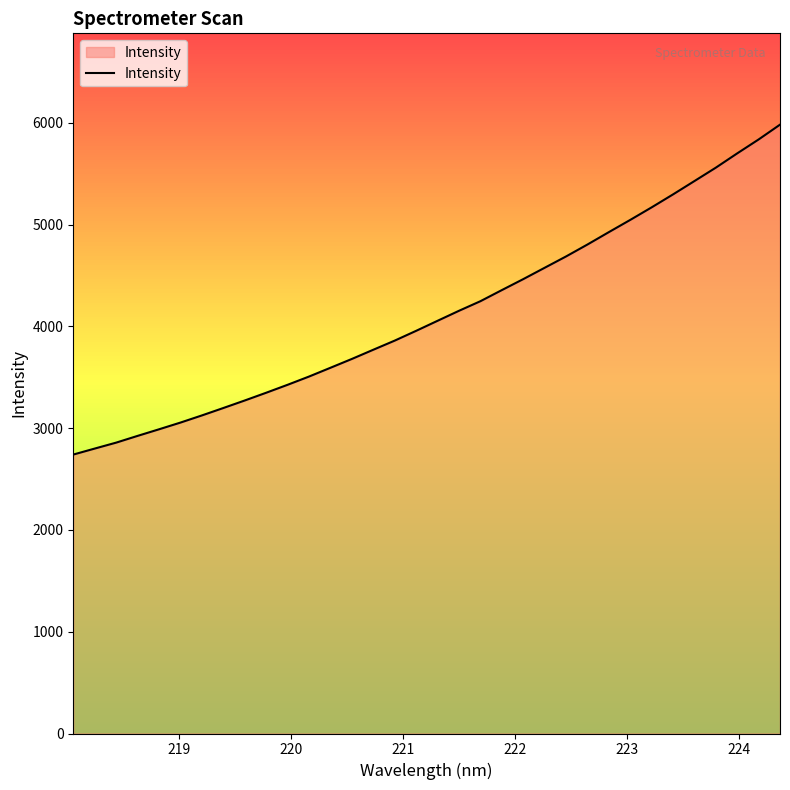

What is the maximum value shown in the chart?

5982.6